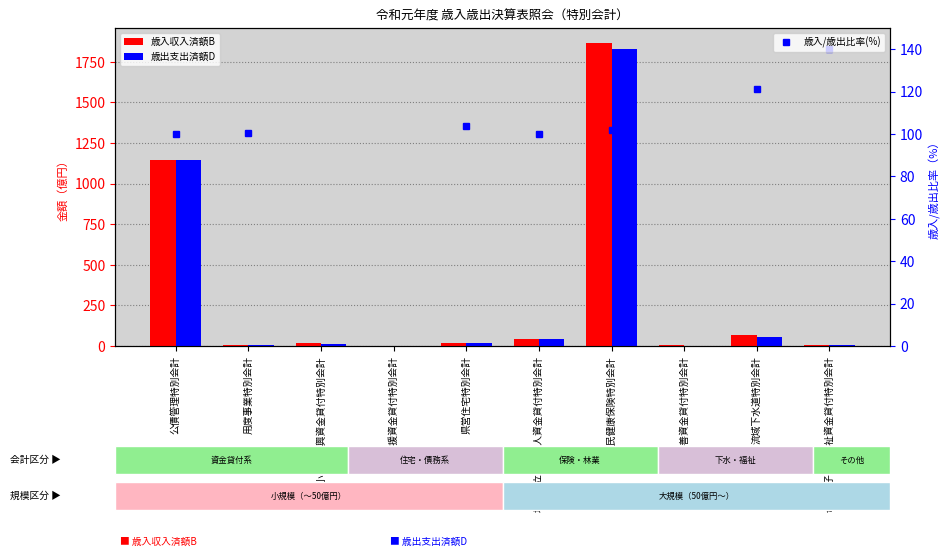

Which series changed the most between 公債管理特別会計 and 中小企業振興資金貸付特別会計?

歳出支出済額D